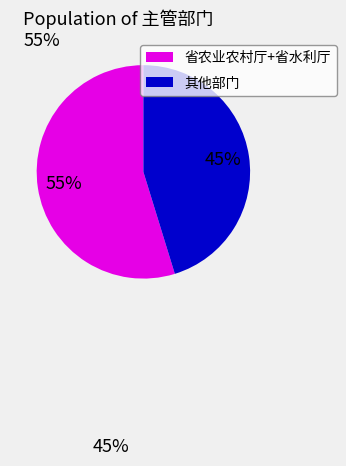

True or false: 其他部门 accounts for 34% of the total.

False